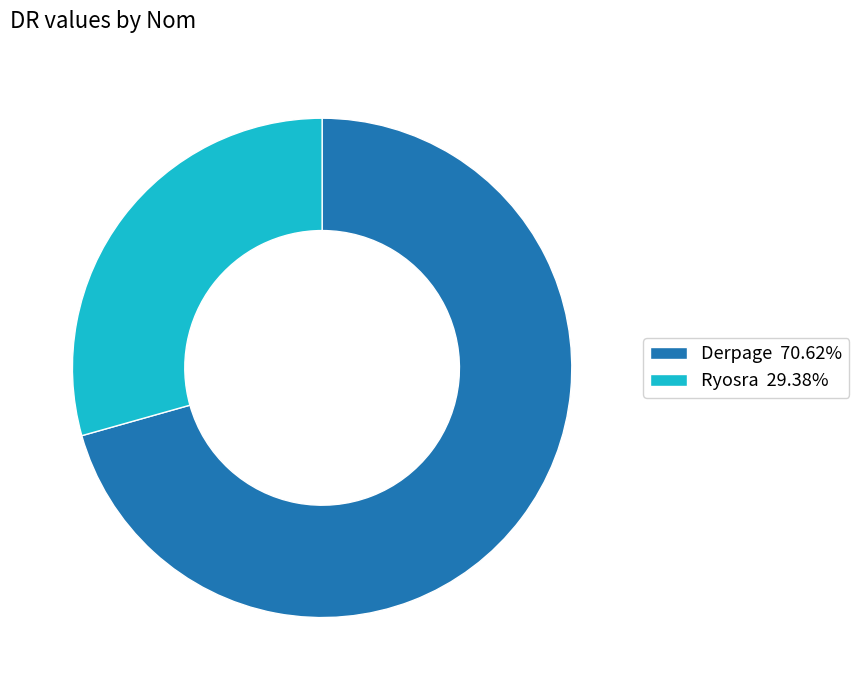

Rank the categories by value from lowest to highest.

Ryosra, Derpage